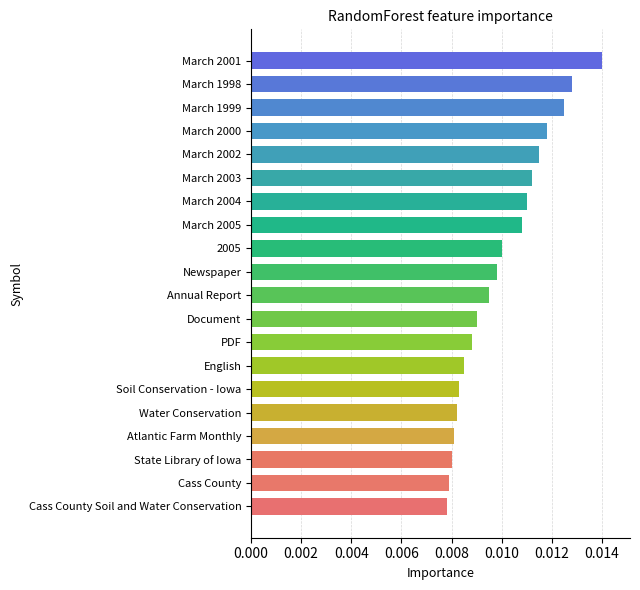

At which category does the chart reach its peak across all series?

March 2001